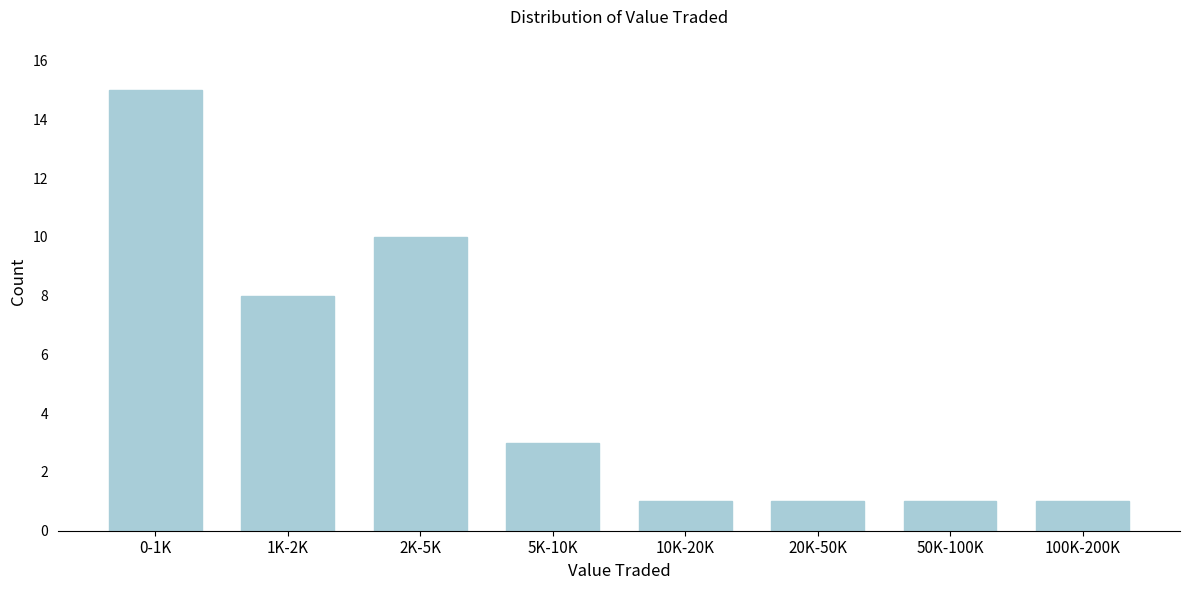

Reading left to right, list all the values displayed in this chart.

0-1K=15	1K-2K=8	2K-5K=10	5K-10K=3	10K-20K=1	20K-50K=1	50K-100K=1	100K-200K=1